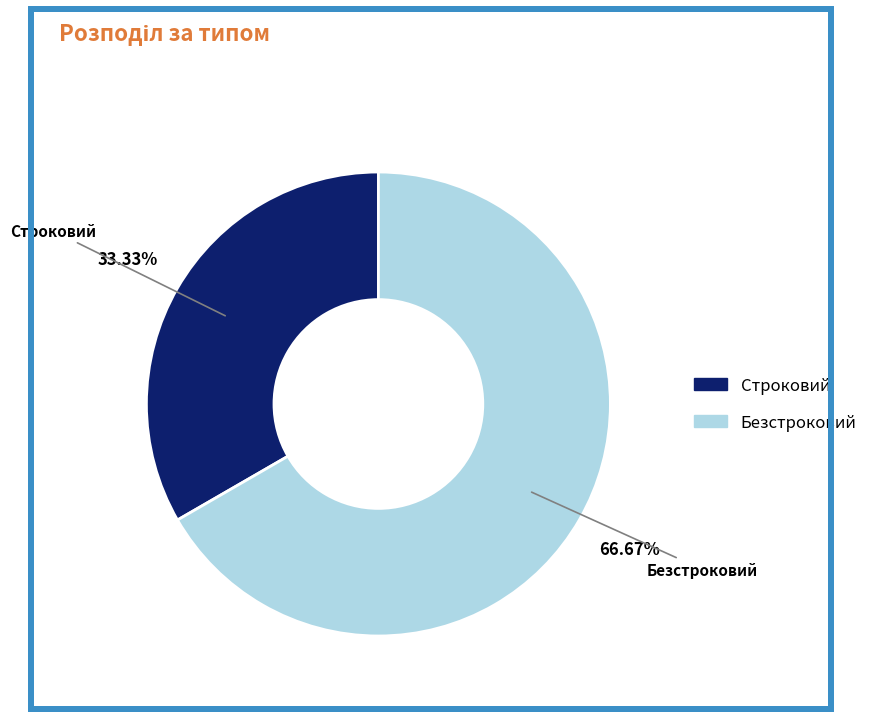

How many slices are in this pie chart?

2